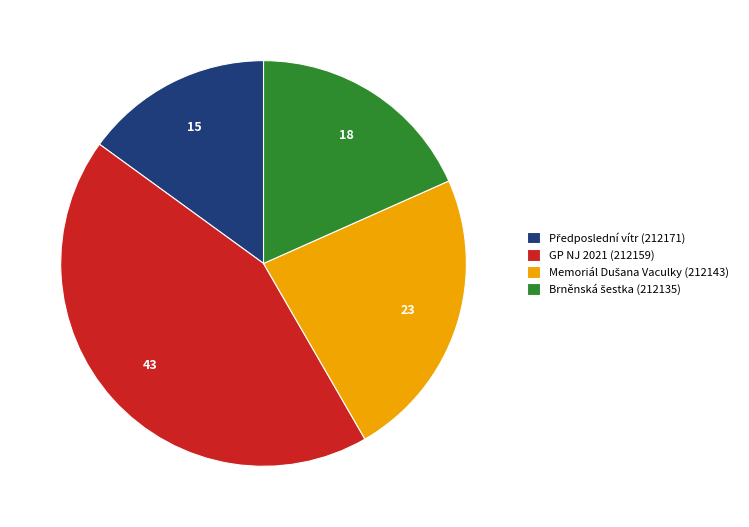

Is there a majority slice in this chart?

No